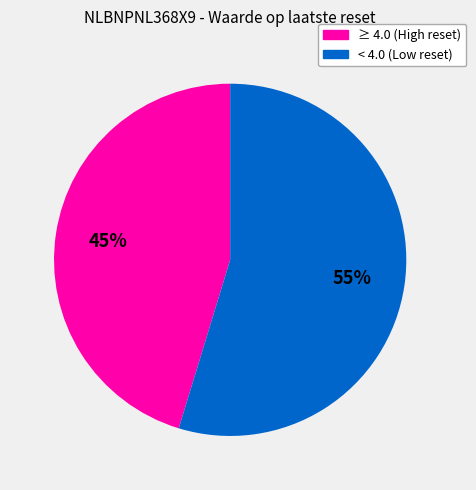

Does any single category account for the majority?

Yes